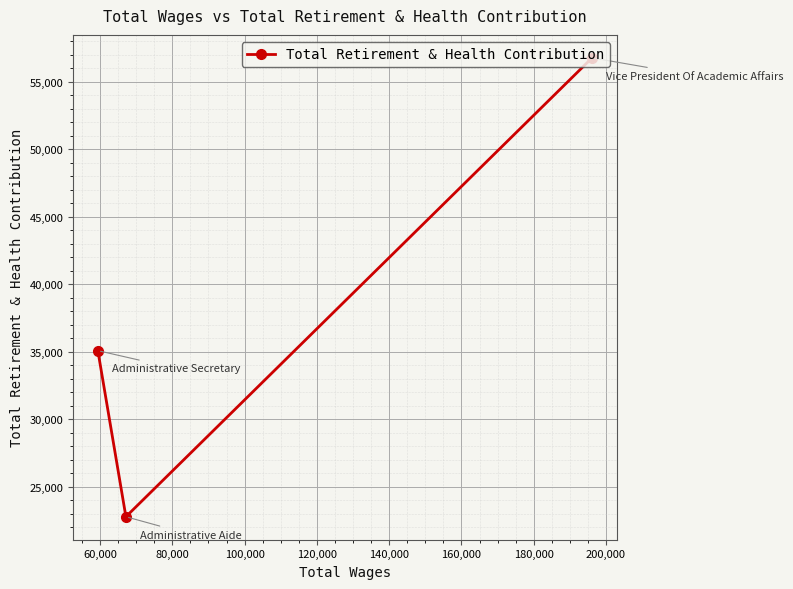

What is the greatest value displayed?

56774